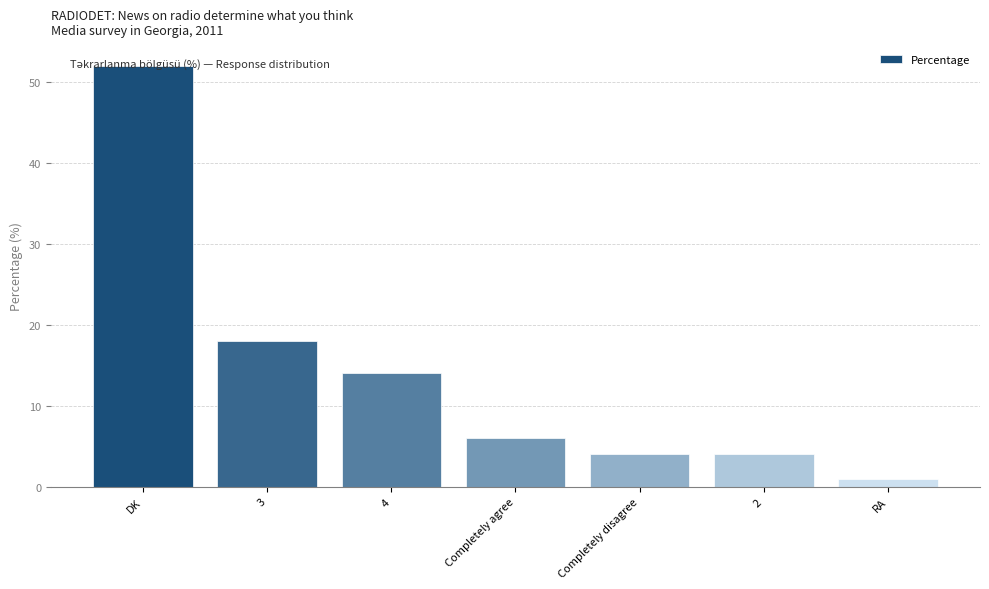

Is it true that the value at 4 is 19?

False